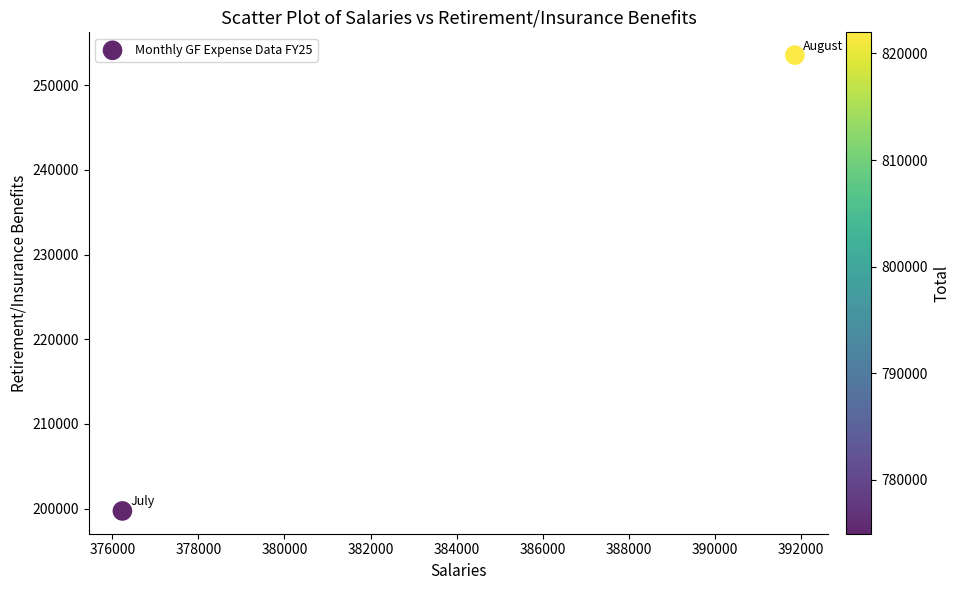

What is the range of X values (max minus min)?

15628.4